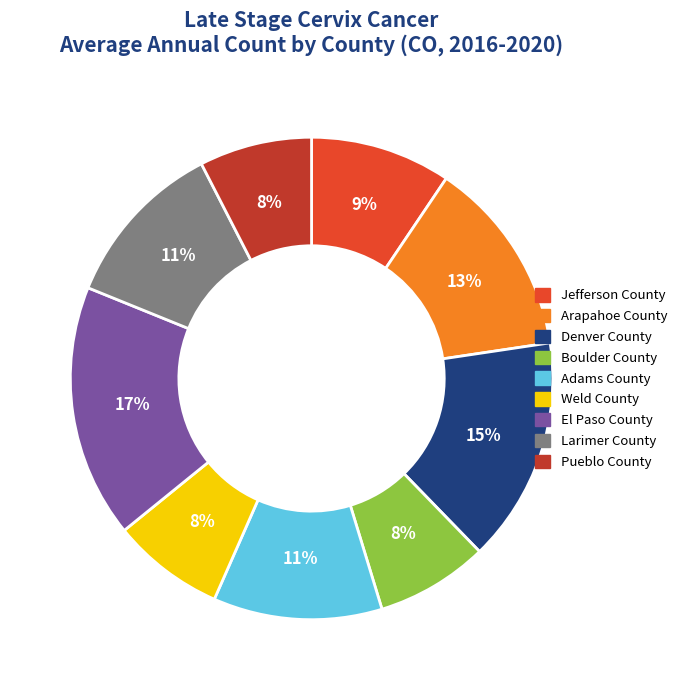

To the nearest percent, what is the average slice percentage?

11%